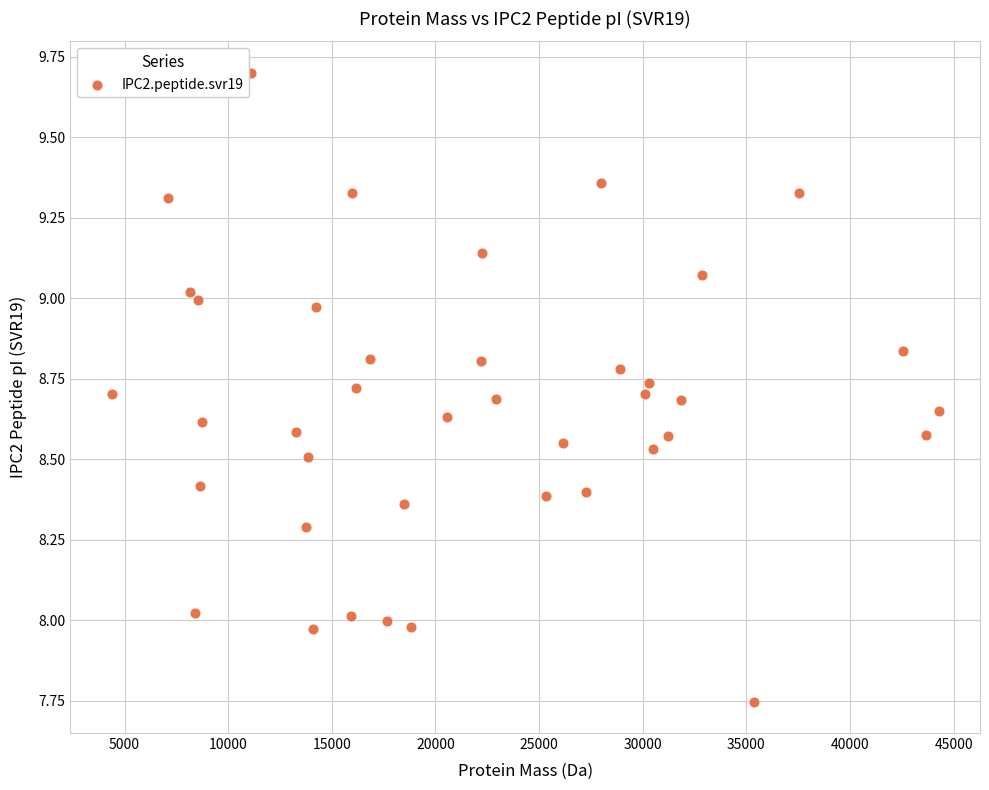

What is the range of Y values (max minus min)?

2.0